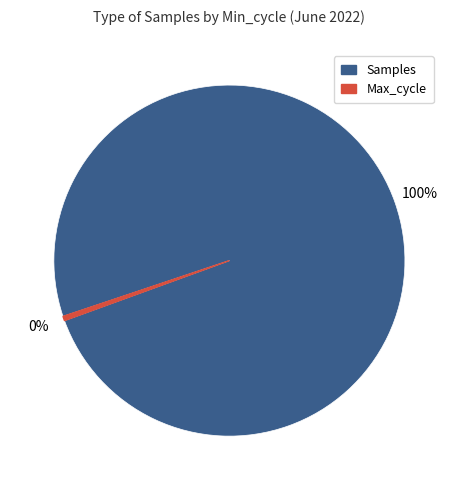

Is there a majority slice in this chart?

Yes